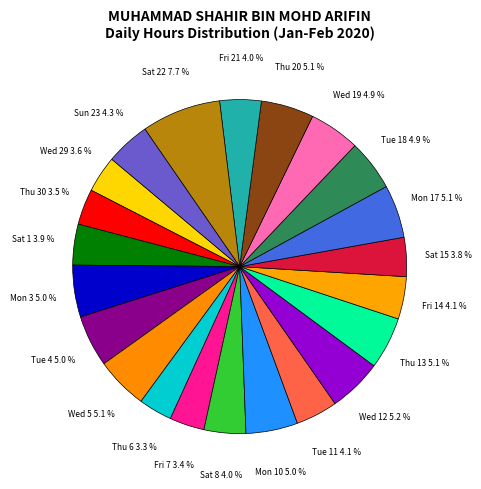

What is the largest slice in the pie chart?

Sat 22